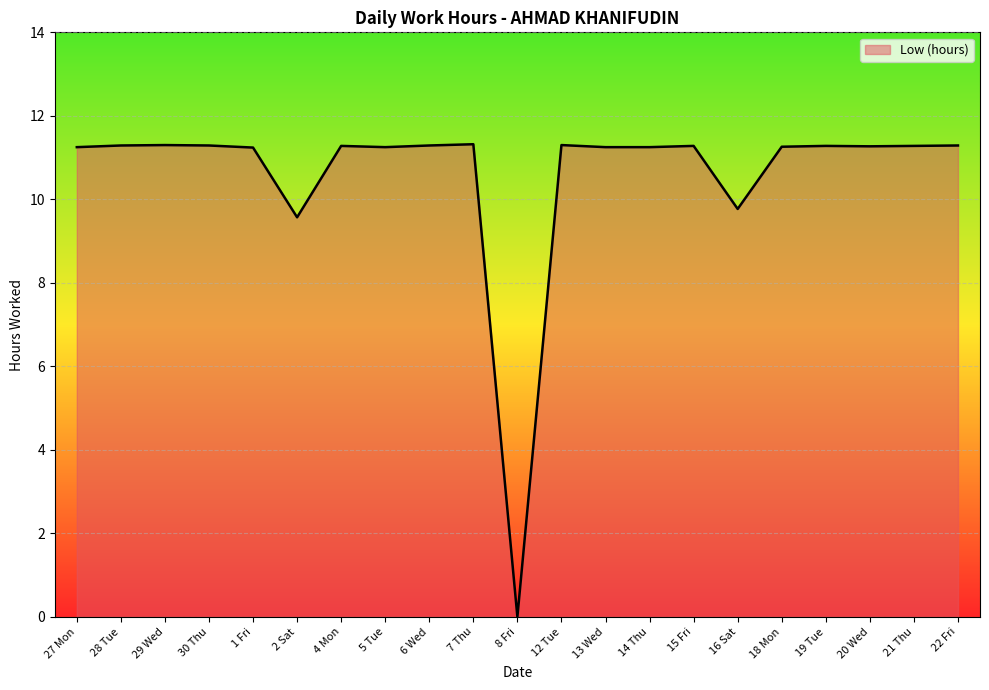

What is the sum of all values?

222.3